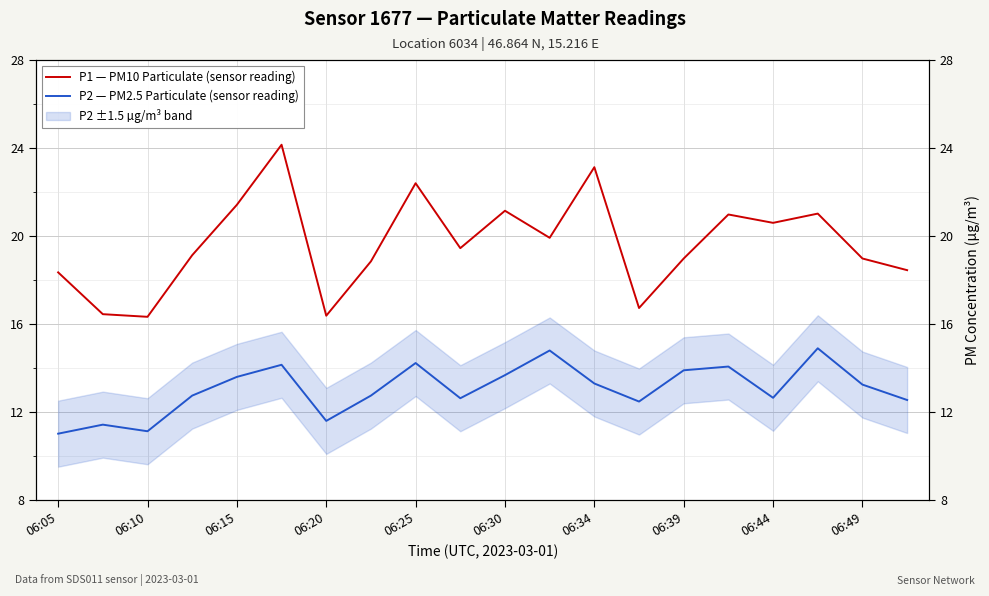

True or false: P1 — PM10 Particulate (sensor reading) has a value of 29.3 at 06:39.

False